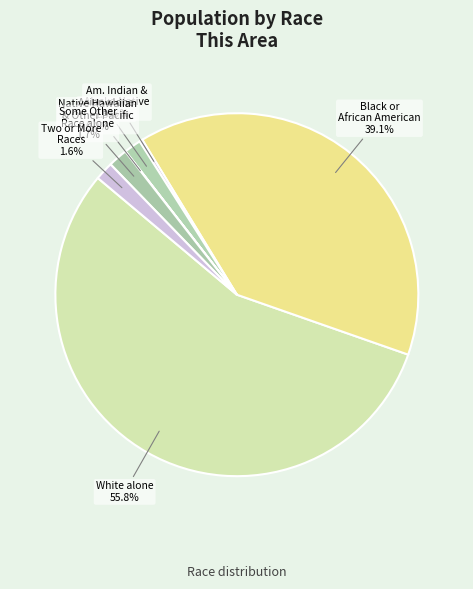

How much of the chart is everything except Two or More Races?

98.4%